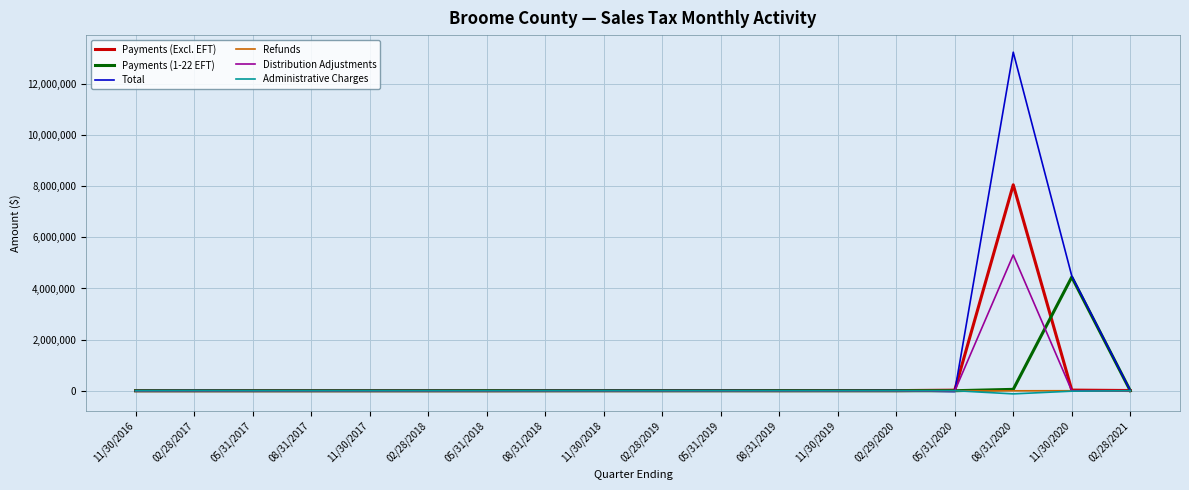

At how many categories does at least one series exceed 11021060?

1